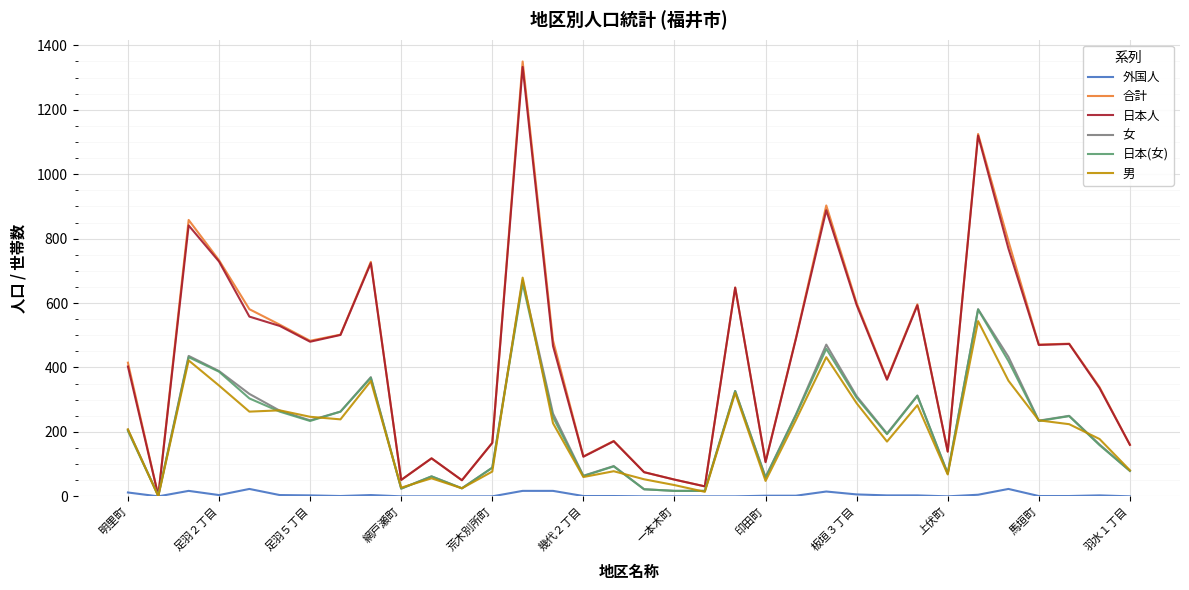

Which series has the largest range (max minus min)?

合計